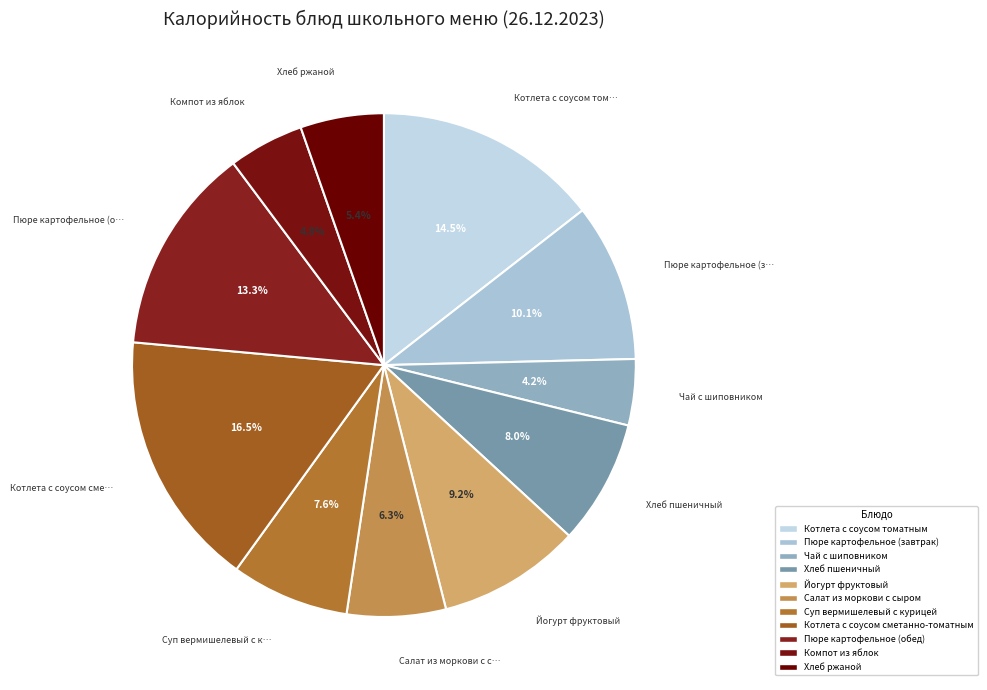

To the nearest percent, what portion does Котлета с соусом сметанно-томатным represent?

16%